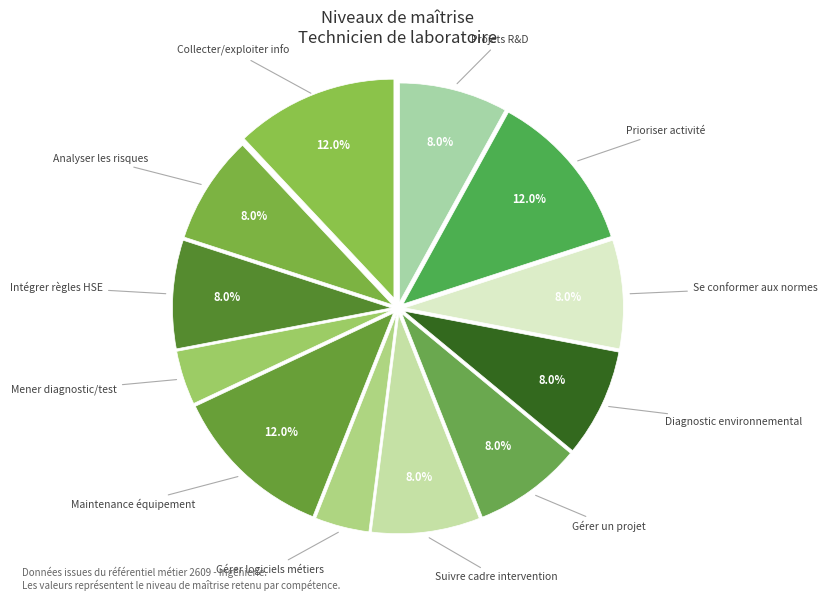

Does any single category account for the majority?

No